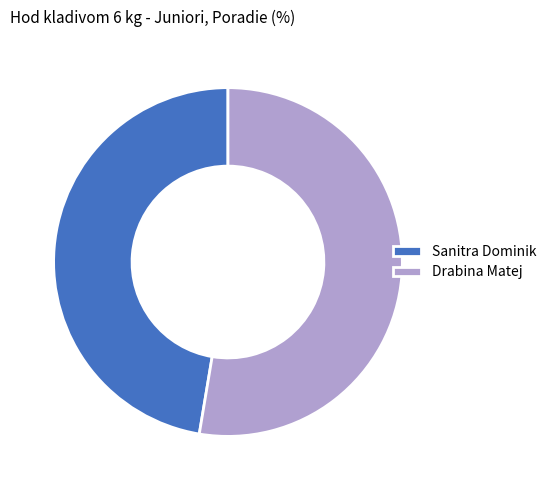

Approximately how many times larger is the value at Drabina Matej compared to Sanitra Dominik?

1.1